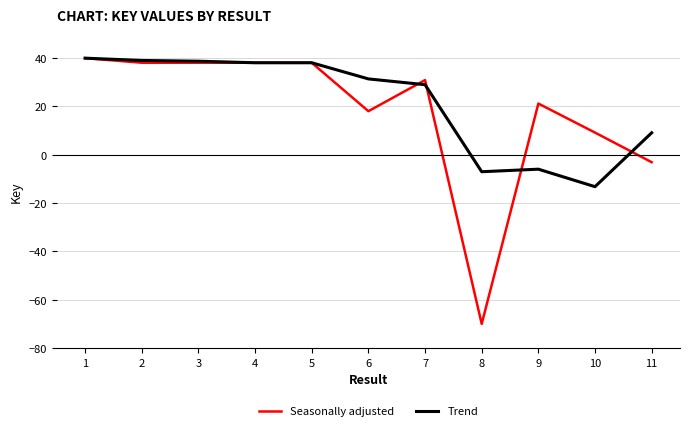

What are all the series names shown in the legend?

Seasonally adjusted, Trend